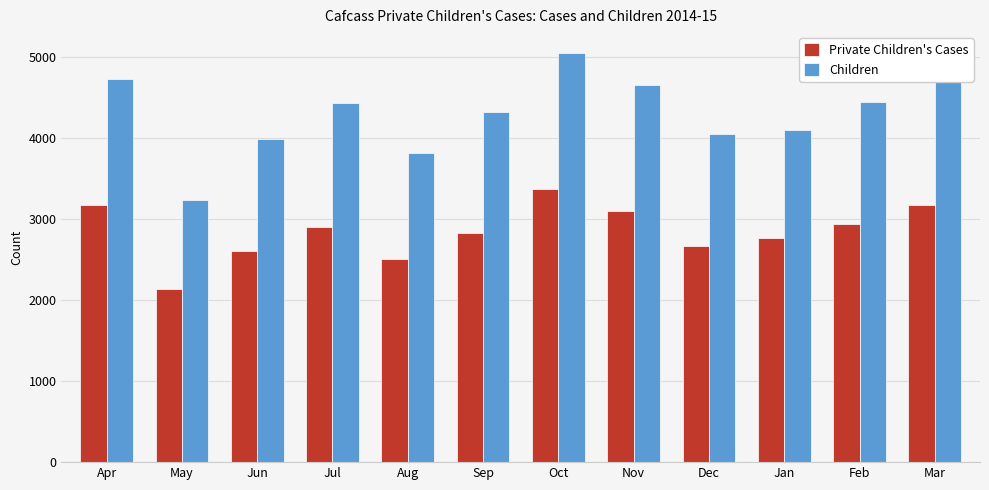

What is the total value across all series at Feb?

7373